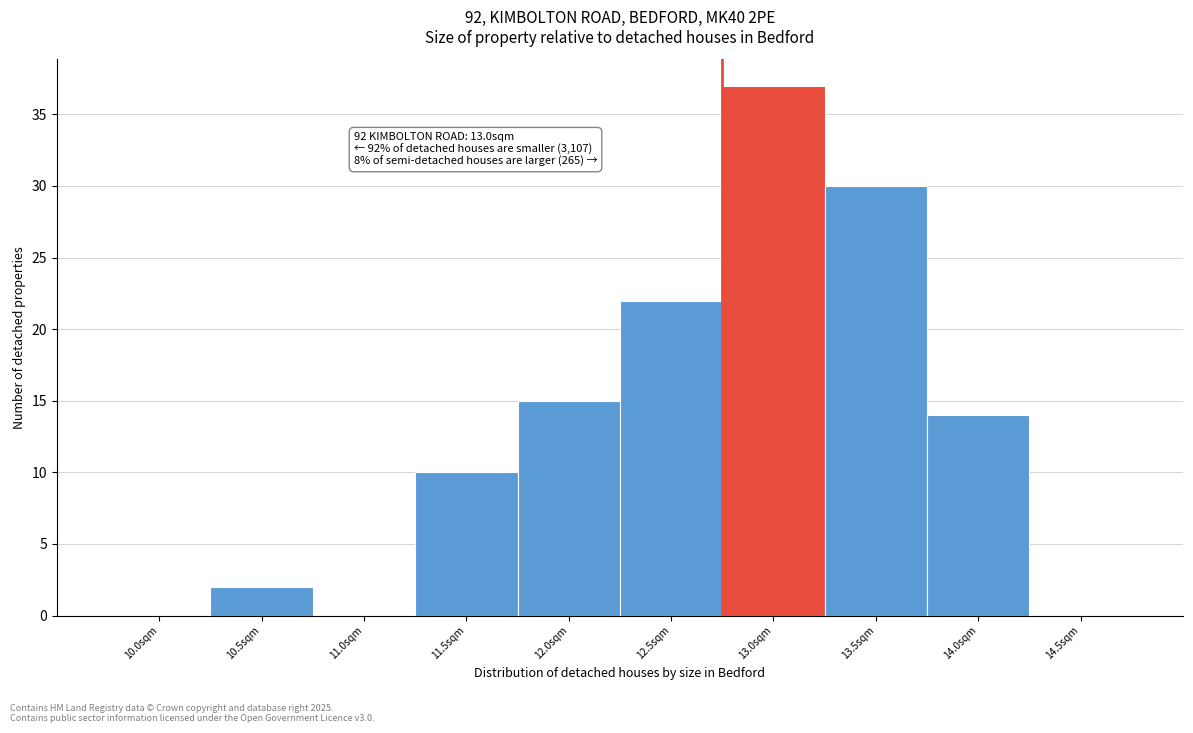

Reading right to left, extract all data points from this chart.

14.5sqm=0	14.0sqm=14	13.5sqm=30	13.0sqm=37	12.5sqm=22	12.0sqm=15	11.5sqm=10	11.0sqm=0	10.5sqm=2	10.0sqm=0